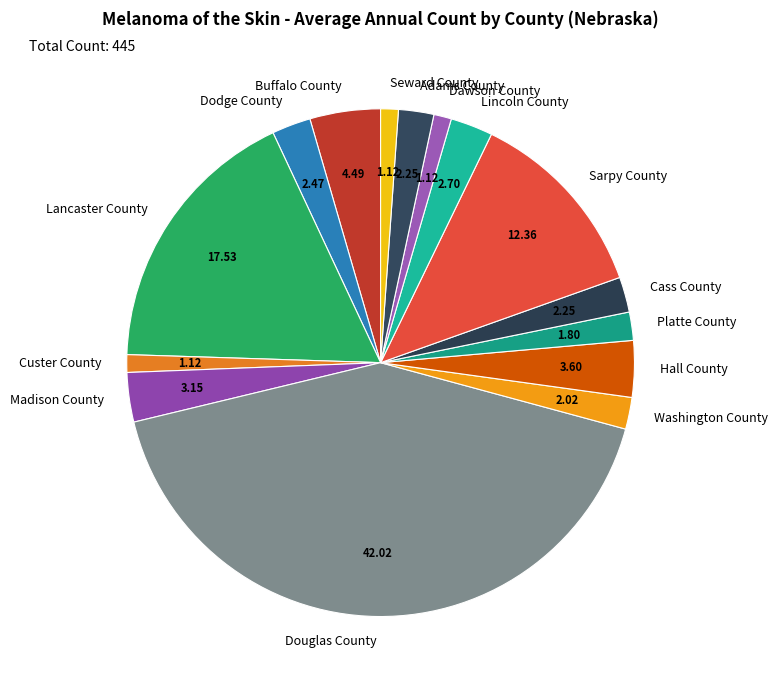

Combined, do Lincoln County and Dawson County account for over 50%?

No